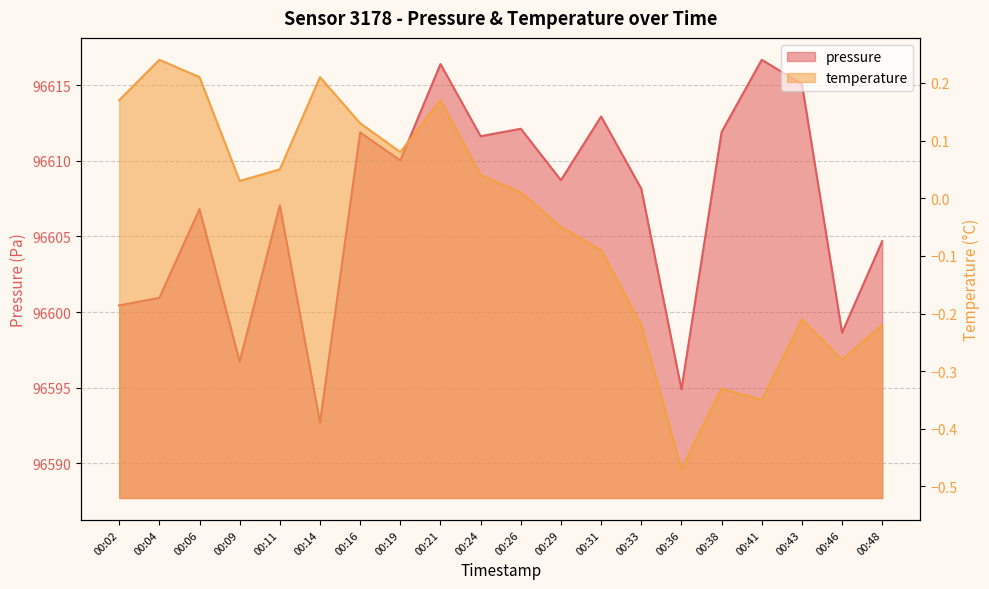

What is the sum of all temperature values?

-0.9